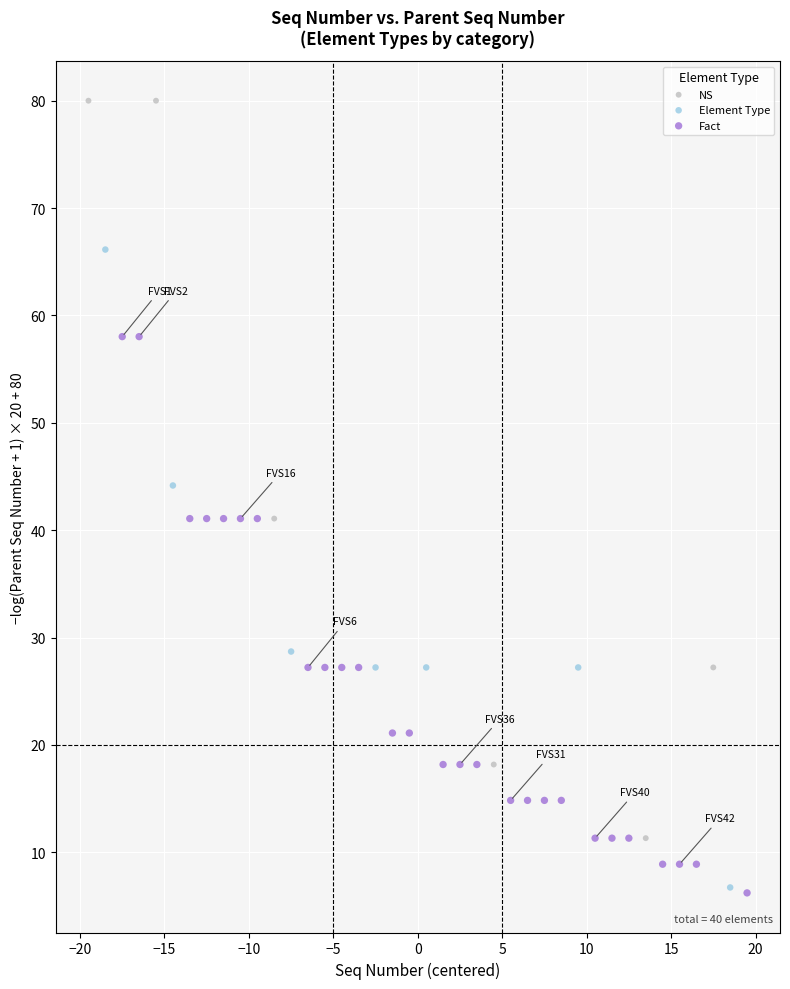

Which series has the largest Y range (max minus min)?

NS